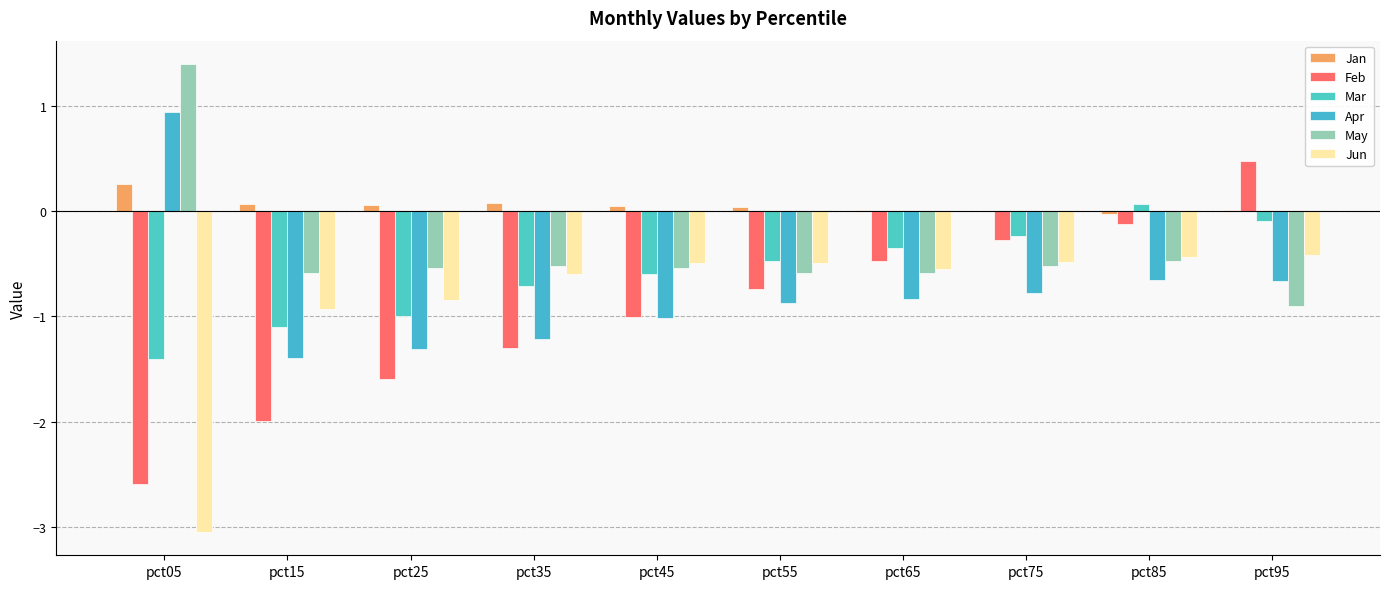

At which label does Apr reach its minimum?

pct15